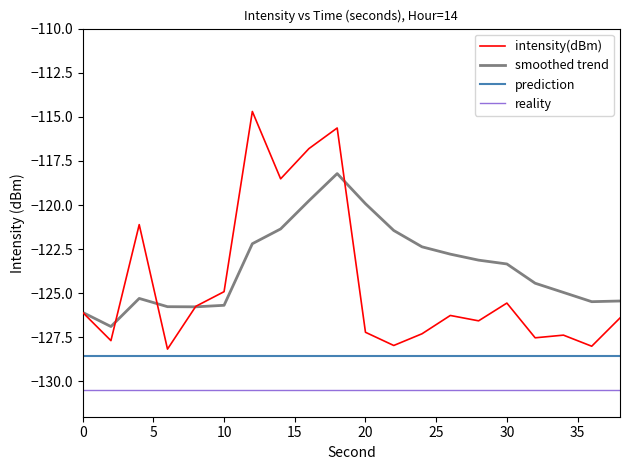

Which series has the largest total across all categories?

smoothed trend